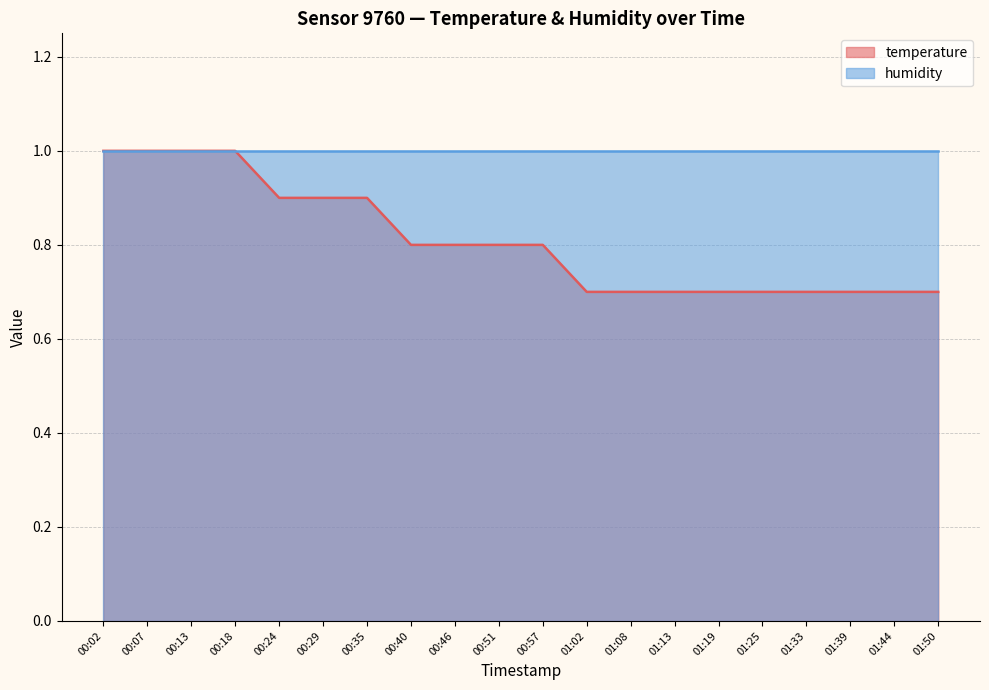

Which category has the lowest value across all series?

01:02